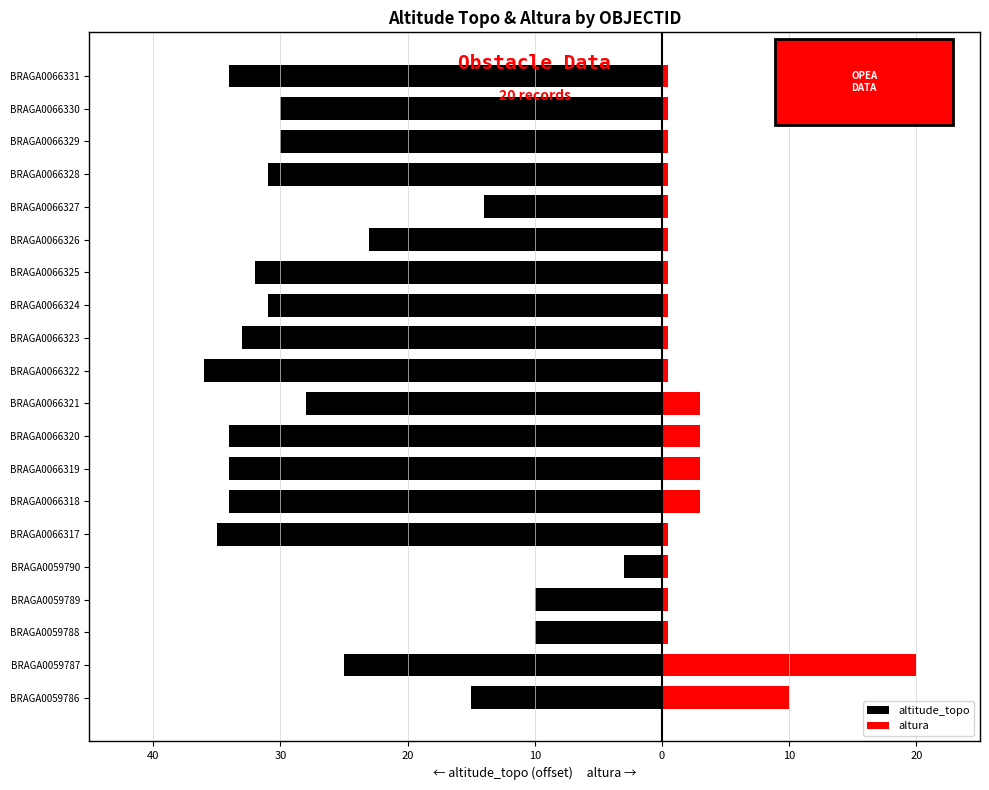

What is the maximum value for altitude_topo?

-3.0